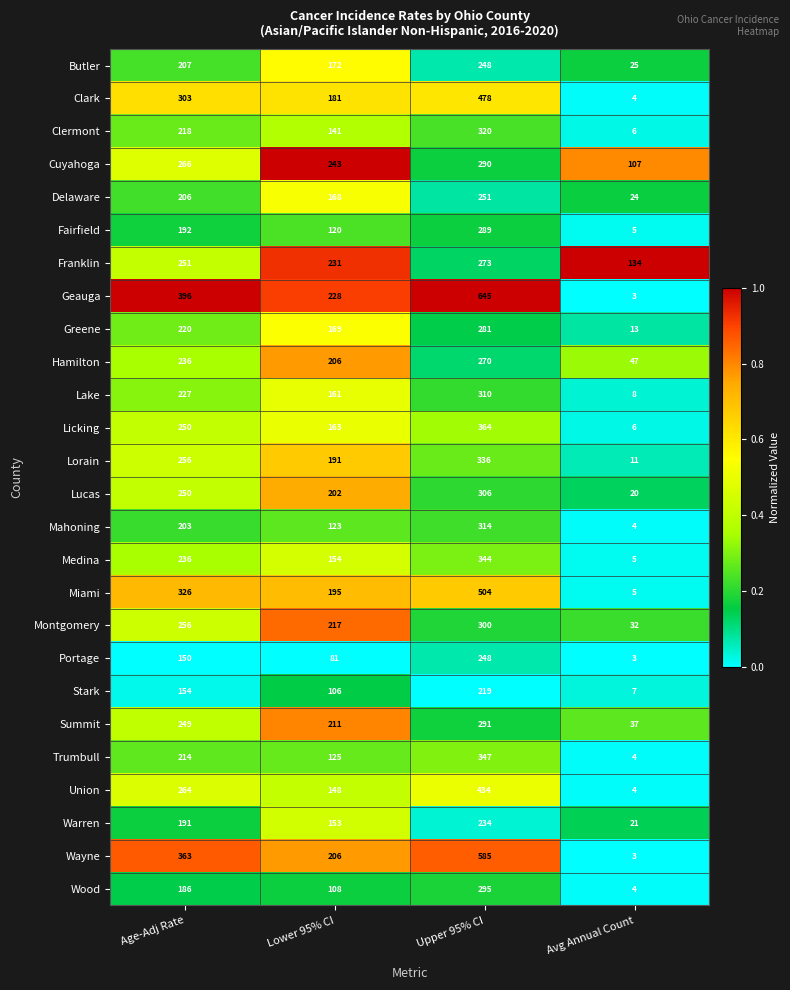

Is it true that Licking equals 163 at Lower 95% CI?

True